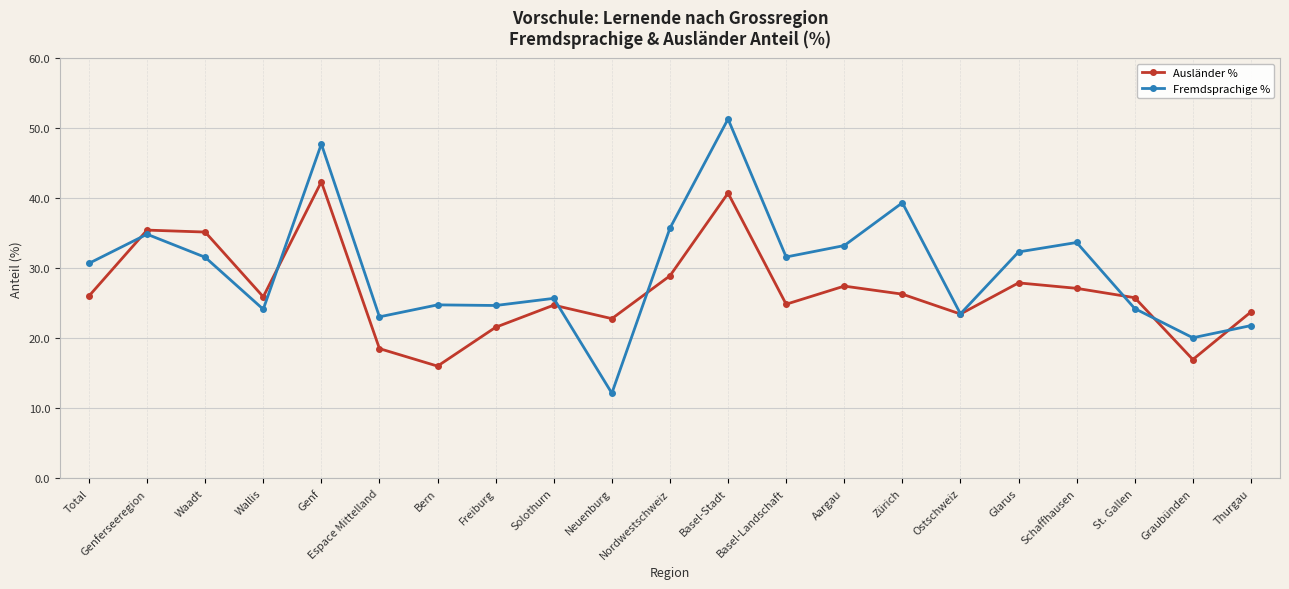

Which series has the largest total across all categories?

Fremdsprachige %